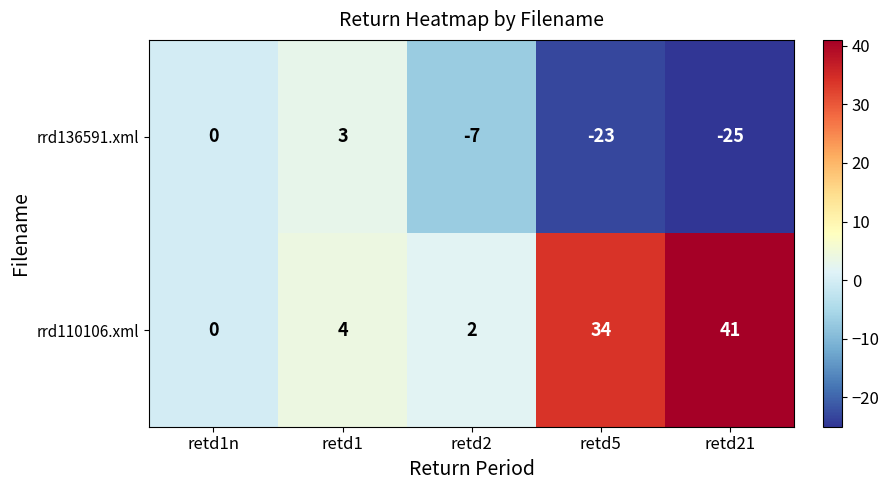

True or false: rrd110106.xml has a value of 2 at retd2.

True